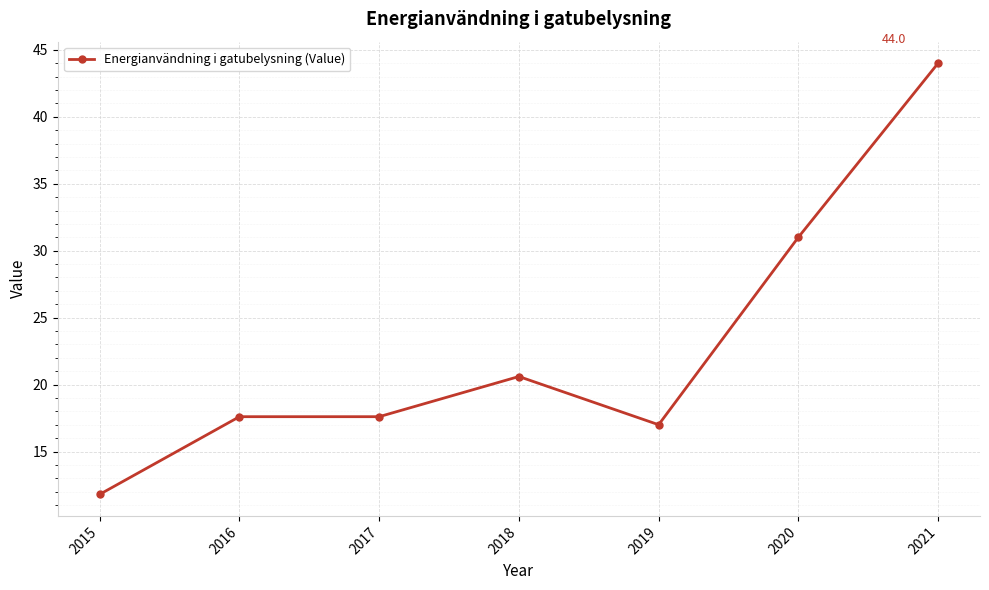

Which category has the highest value across all series?

2021